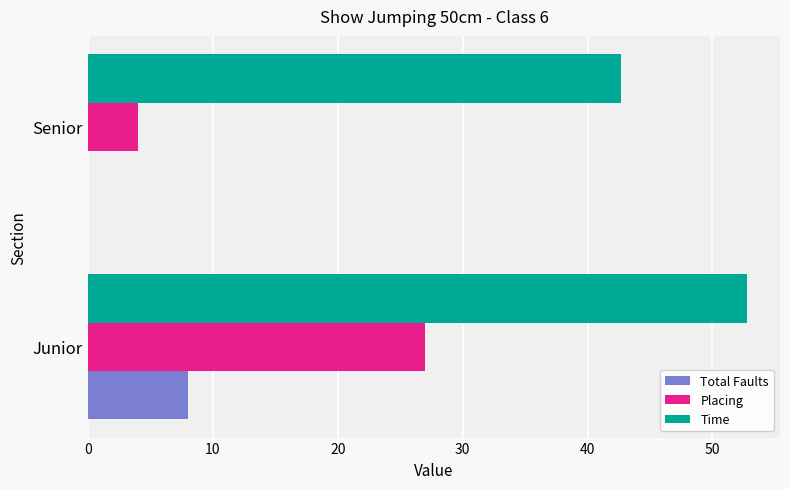

Between Junior and Senior, which series saw the biggest shift?

Placing